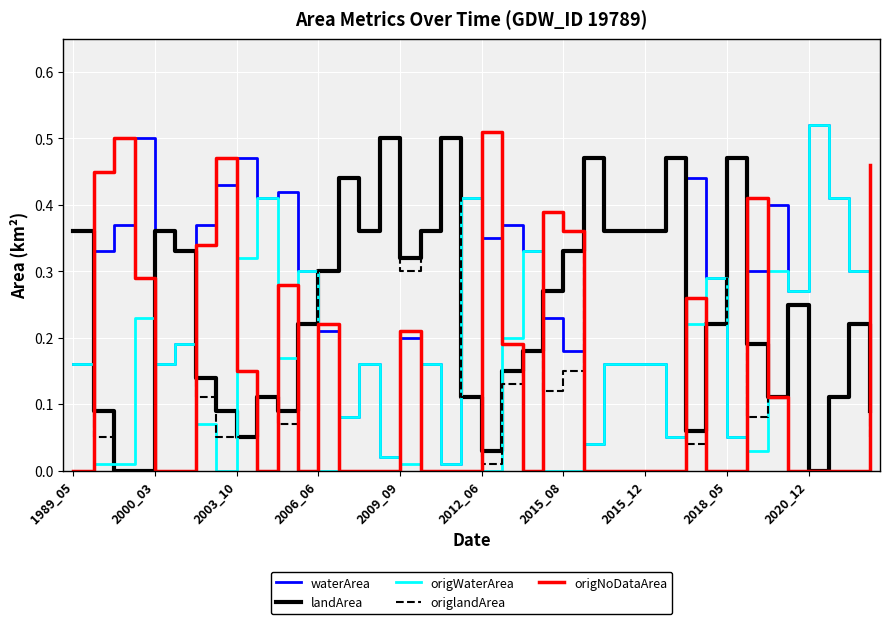

True or false: origlandArea and waterArea intersect in this chart.

True